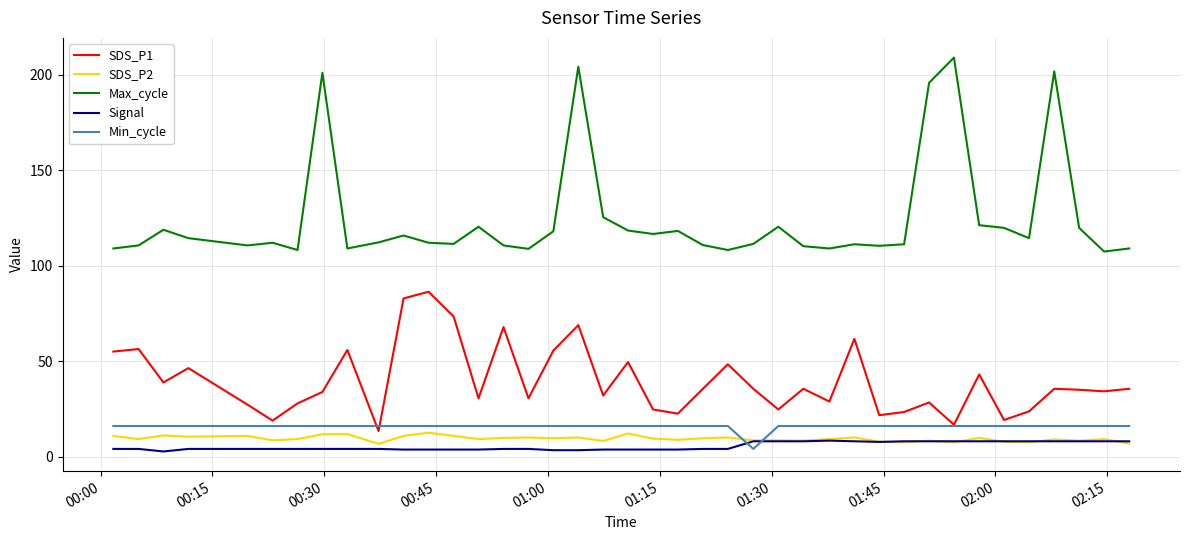

What is the difference between the second highest and minimum values in the Max_cycle series?

96.8